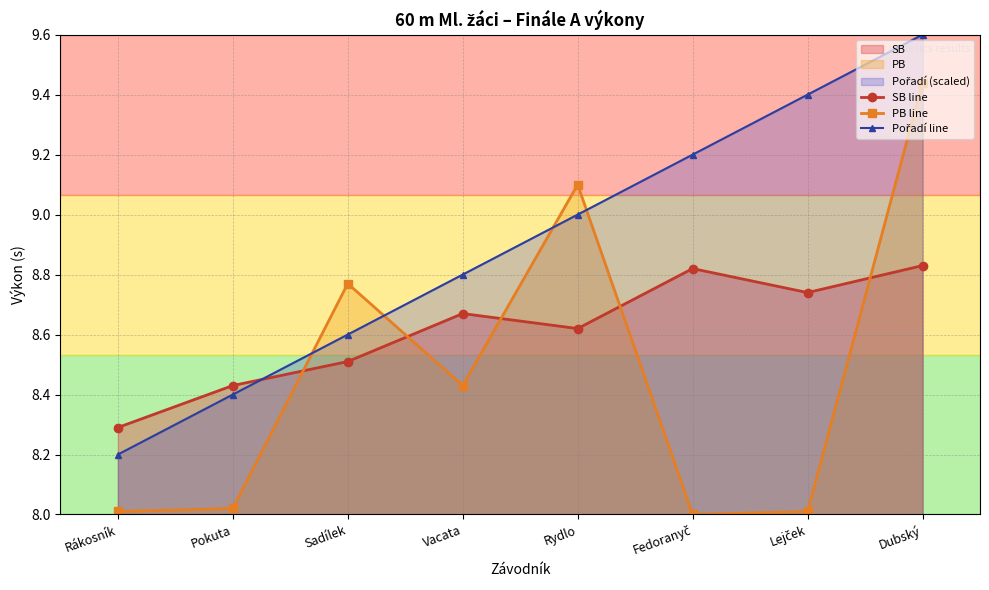

Reading left to right, list all the values displayed in this chart.

SB line: 8.3	8.4	8.5	8.7	8.6	8.8	8.7	8.8
PB line: 8.0	8.0	8.8	8.4	9.1	8.0	8.0	9.4
Pořadí line: 8.2	8.4	8.6	8.8	9.0	9.2	9.4	9.6